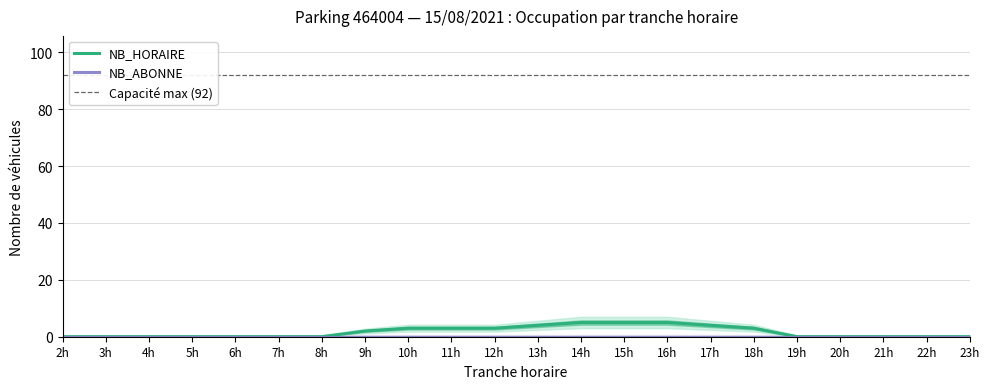

List the labels in order of value, largest first.

14h, 15h, 16h, 13h, 17h, 10h, 11h, 12h, 18h, 9h, 2h, 3h, 4h, 5h, 6h, 7h, 8h, 19h, 20h, 21h, 22h, 23h